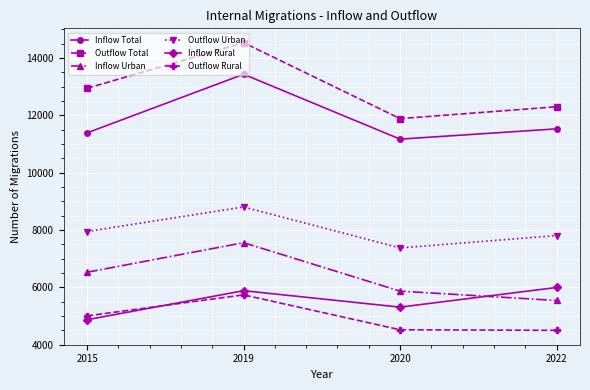

Where does the Inflow Total series first go above 11528?

2019